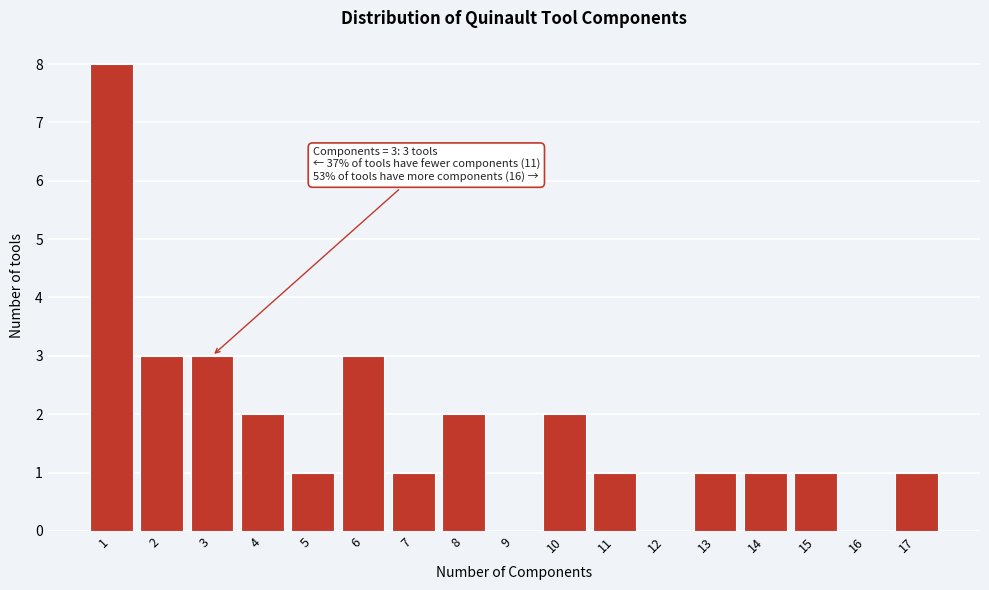

Over which range of the x-axis is the bar tallest?

0.5 to 1.5